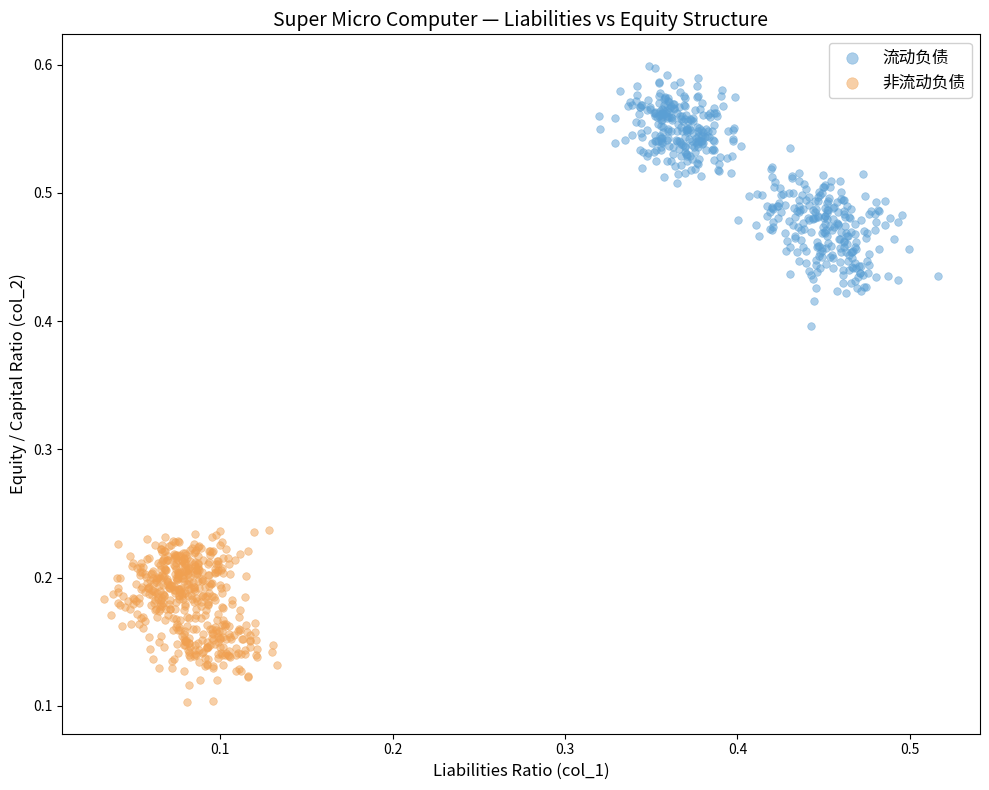

Which series reaches the minimum Y coordinate?

非流动负债